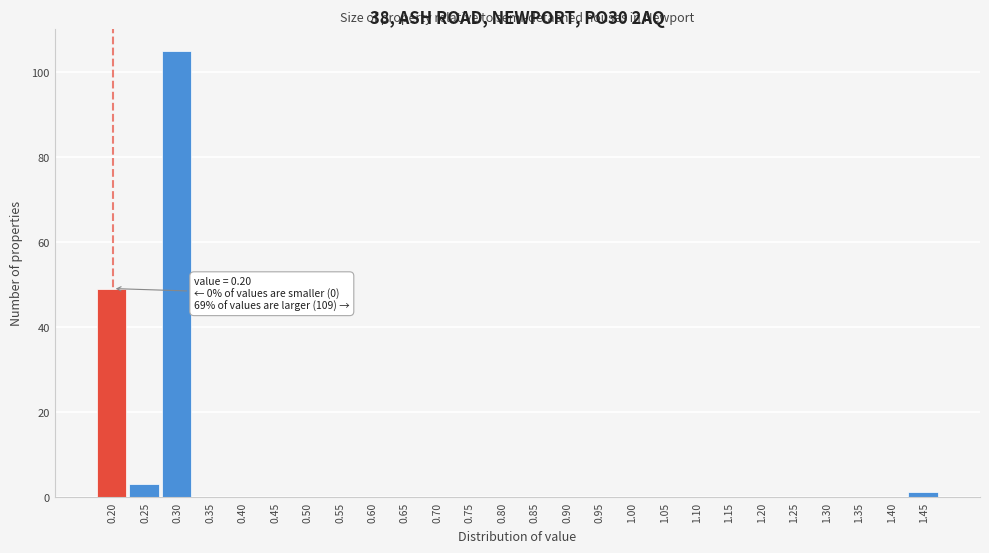

Reading left to right, extract all data points from this chart.

0.20=49	0.25=3	0.30=105	0.35=0	0.40=0	0.45=0	0.50=0	0.55=0	0.60=0	0.65=0	0.70=0	0.75=0	0.80=0	0.85=0	0.90=0	0.95=0	1.00=0	1.05=0	1.10=0	1.15=0	1.20=0	1.25=0	1.30=0	1.35=0	1.40=0	1.45=1